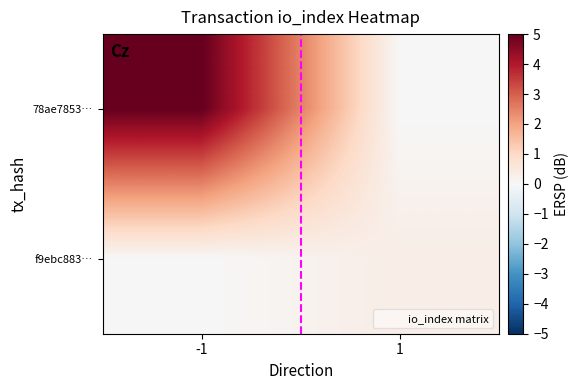

How many series are shown in this chart?

2